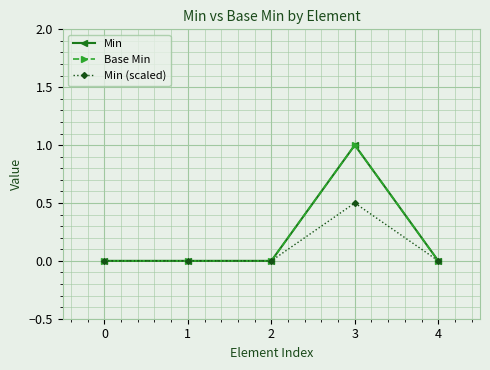

Rank the series at 3 from highest to lowest value.

Min, Base Min, Min (scaled)